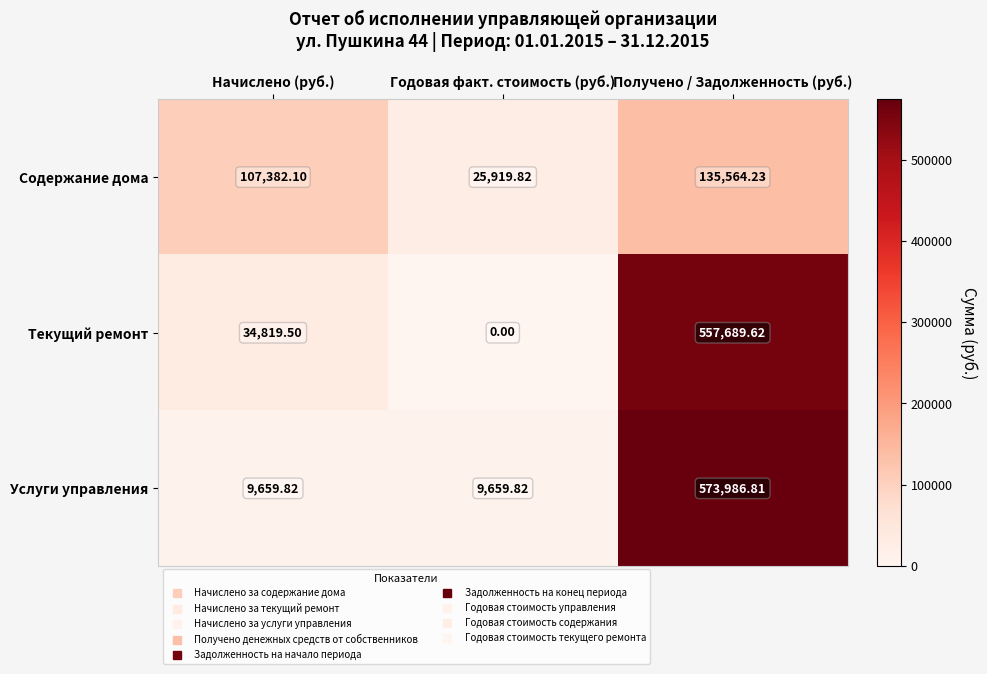

At which category is the sum across all series the highest?

Получено / Задолженность (руб.)